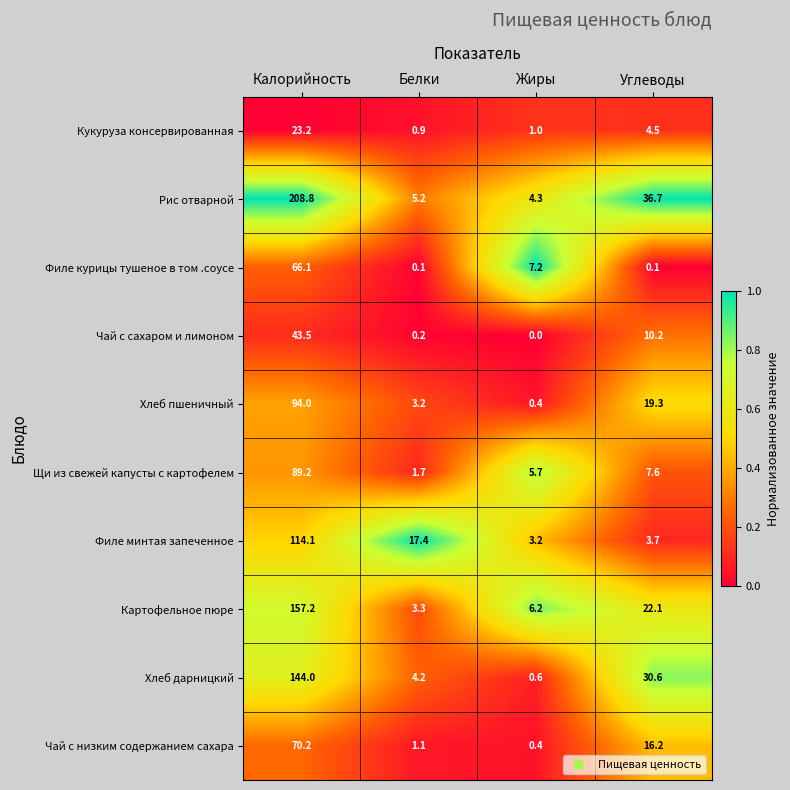

What is the average value of the Филе курицы тушеное в том .соусе series?

18.4